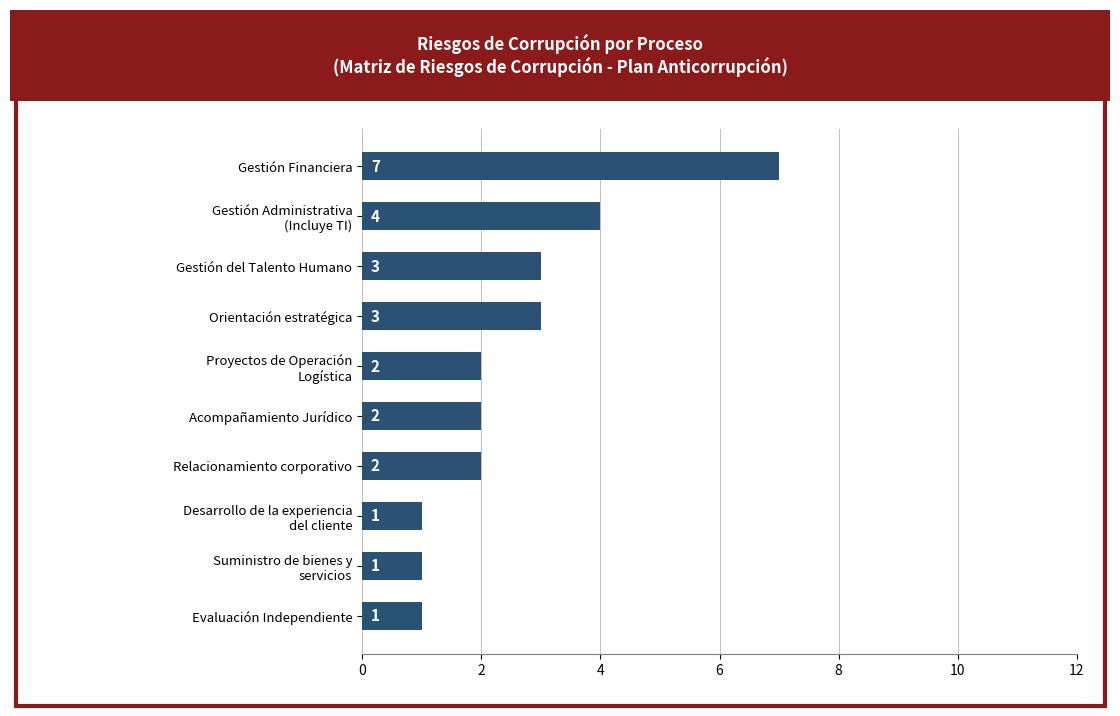

Reading top to bottom, transcribe all the data shown in this chart.

7	4	3	3	2	2	2	1	1	1